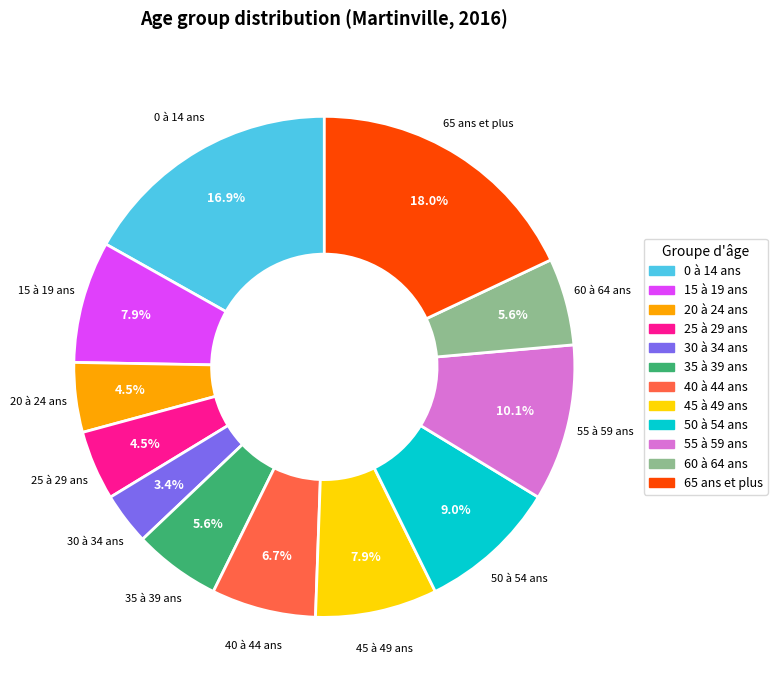

Combined, what portion of the pie is 30 à 34 ans and 25 à 29 ans?

7.9%